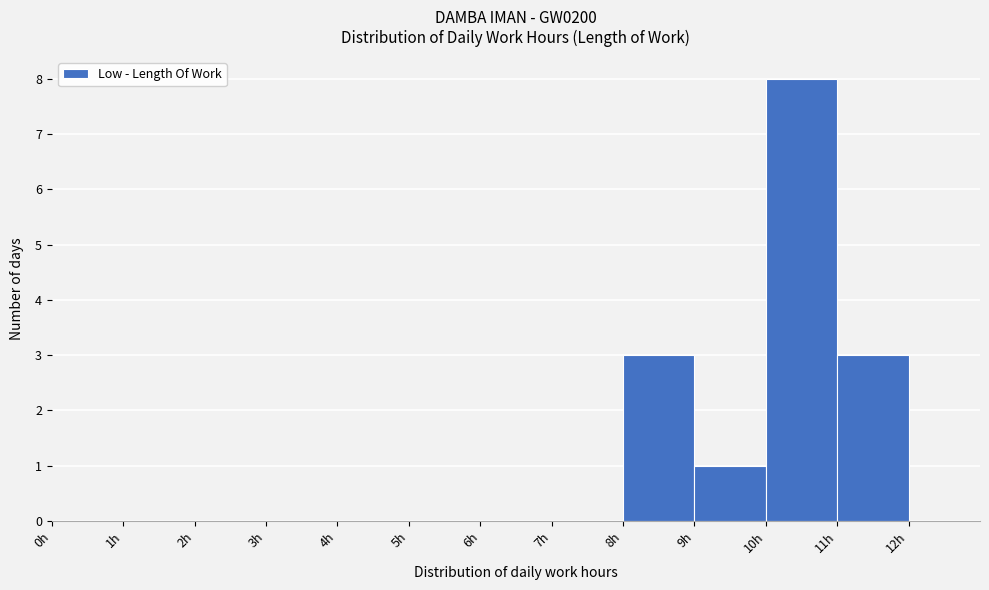

Which range on the x-axis has the tallest bar?

10 to 11